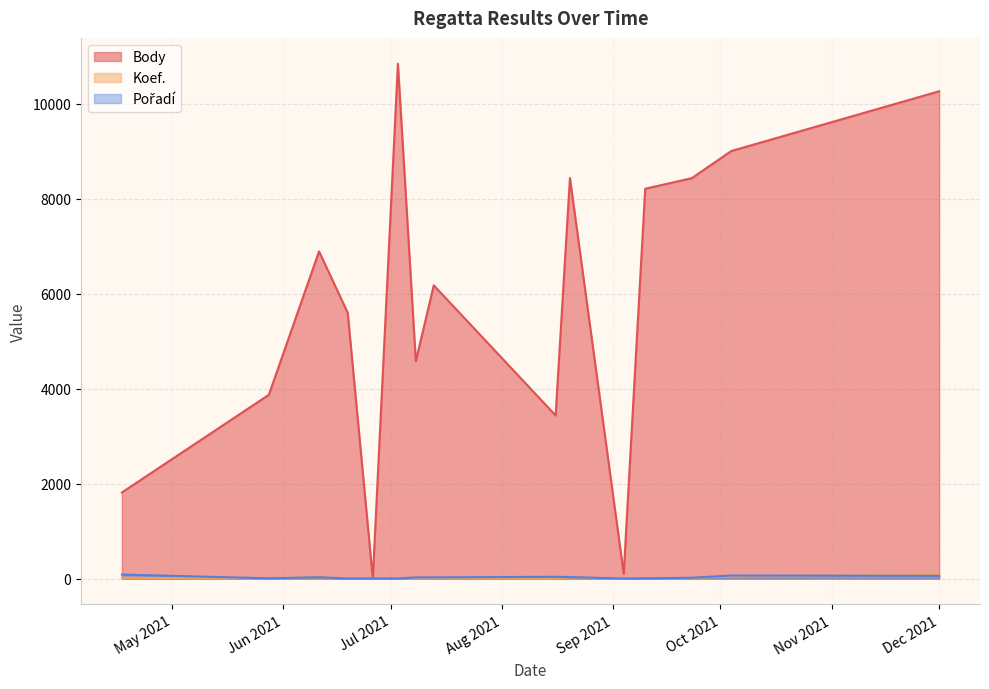

What is the lowest value of the Pořadí series?

2